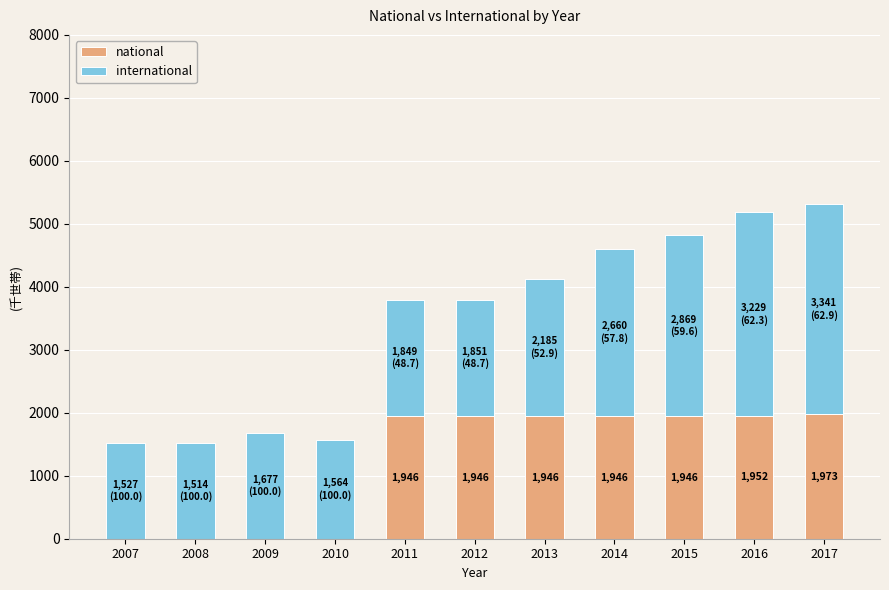

True or false: national has a value of 0 at 2010.

True